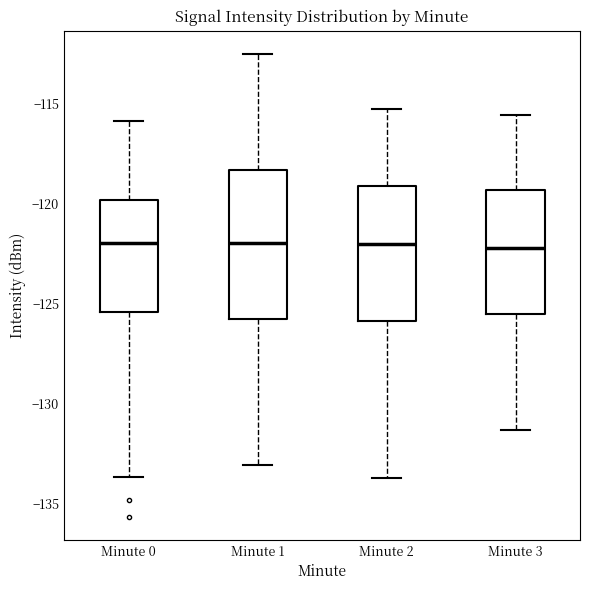

Reading left to right, read every box against the y-axis: the position of its median line, the range the box covers, and the ends of its whiskers. The values are not printed on the chart, so give them approximately, as read against the axis.

Minute 0: median -122.0, box -125.5 to -120.0, whiskers -133.5 to -116.0
Minute 1: median -122.0, box -126.0 to -118.5, whiskers -133.0 to -112.5
Minute 2: median -122.0, box -126.0 to -119.0, whiskers -133.5 to -115.5
Minute 3: median -122.0, box -125.5 to -119.5, whiskers -131.5 to -115.5